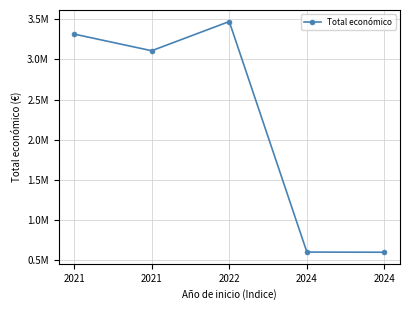

What is the ratio of the value at 2024 to the value at 2021?

0.2